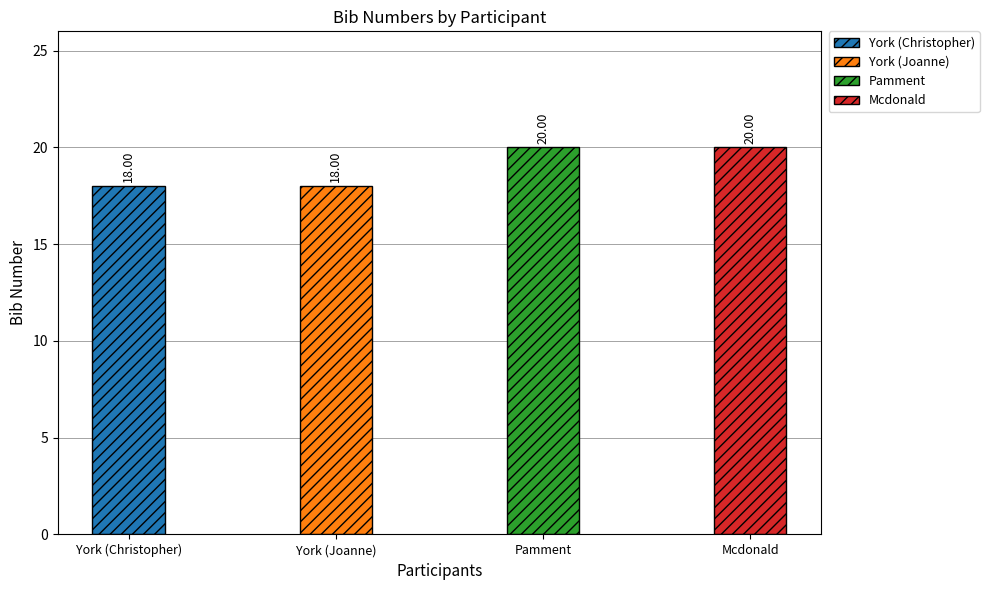

How many values are between 18 and 20?

4